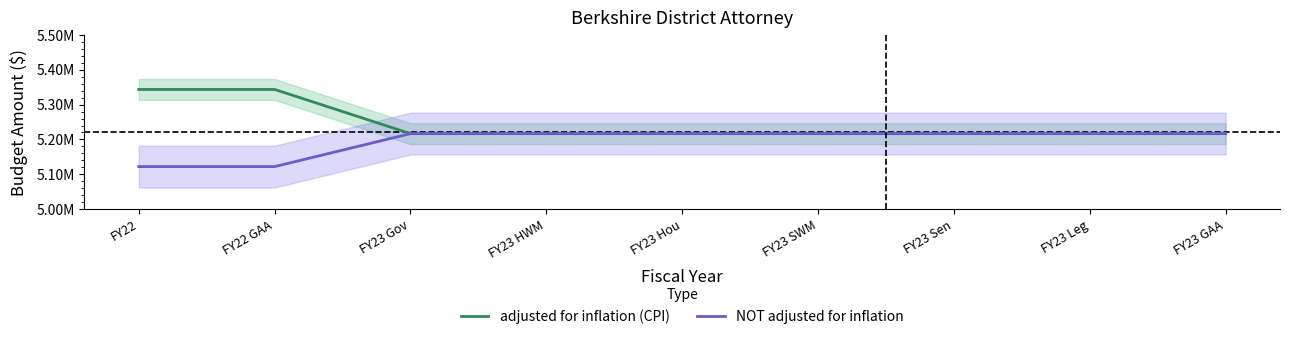

List the series in order of their peak value, lowest first.

NOT adjusted for inflation, adjusted for inflation (CPI)